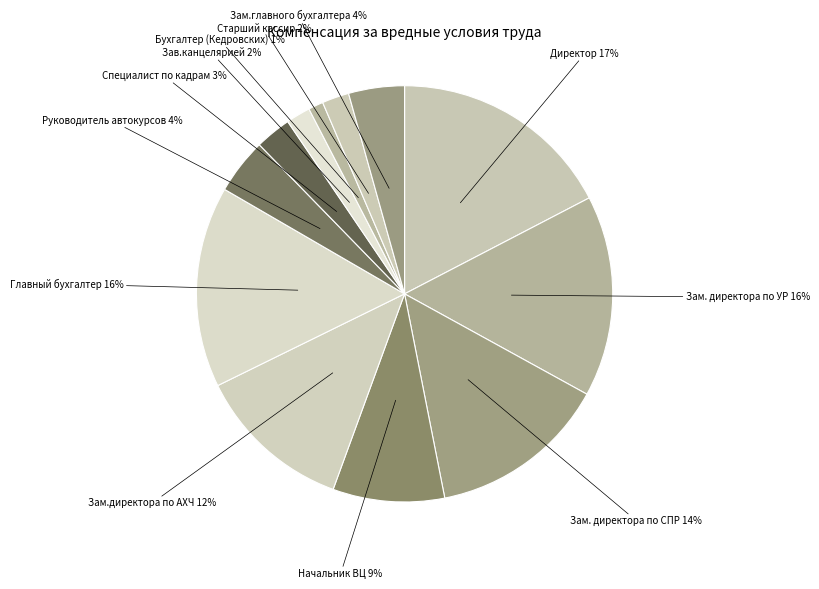

To the nearest percent, what percentage of the pie is Старший кассир?

2%